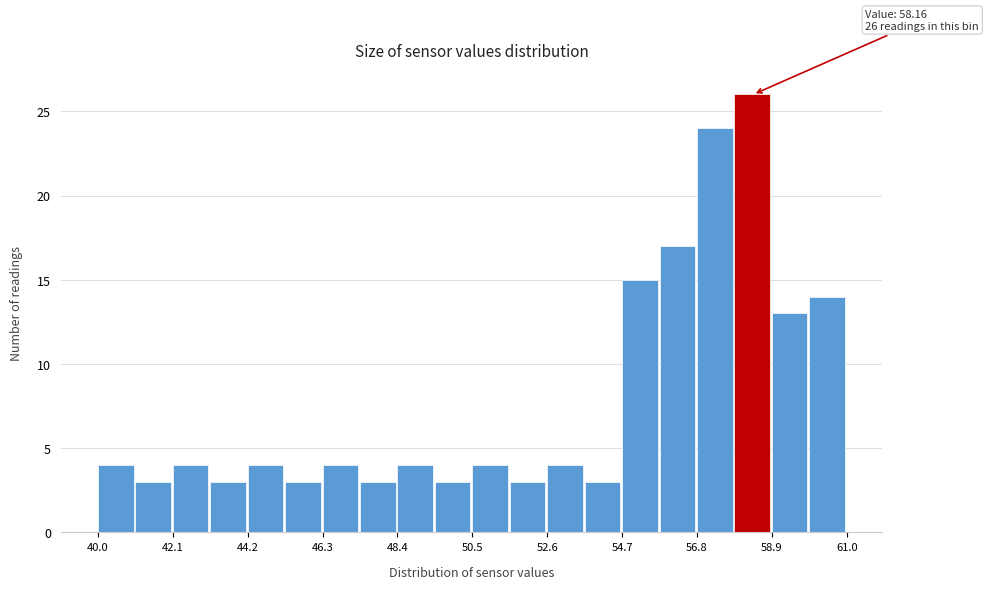

Around what value on the x-axis is the tallest bar? Give the approximate position of its centre, as read against the axis.

58.5